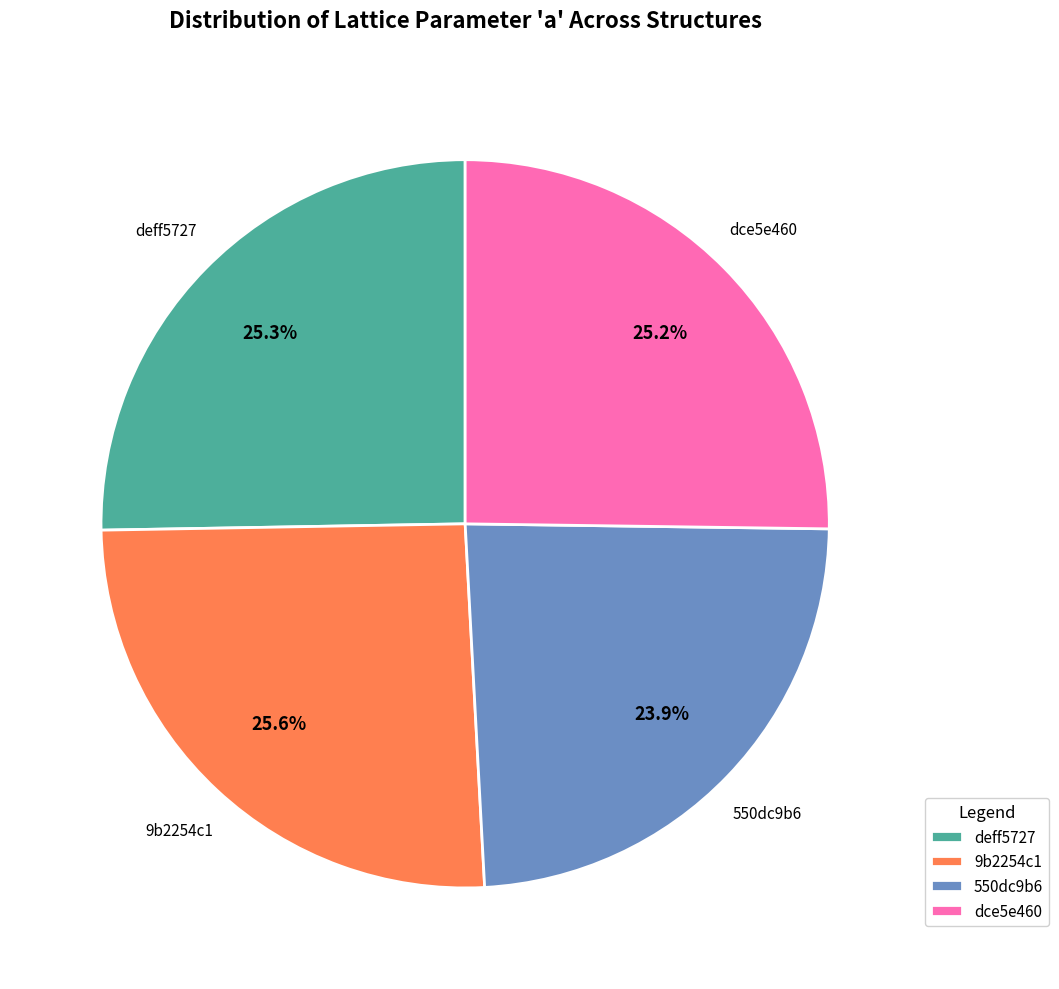

Which slice is the smallest?

550dc9b6